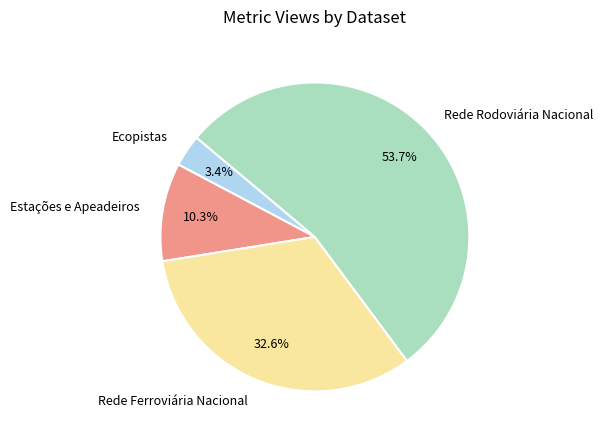

What percentage is the Ecopistas slice, to the nearest percent?

3%